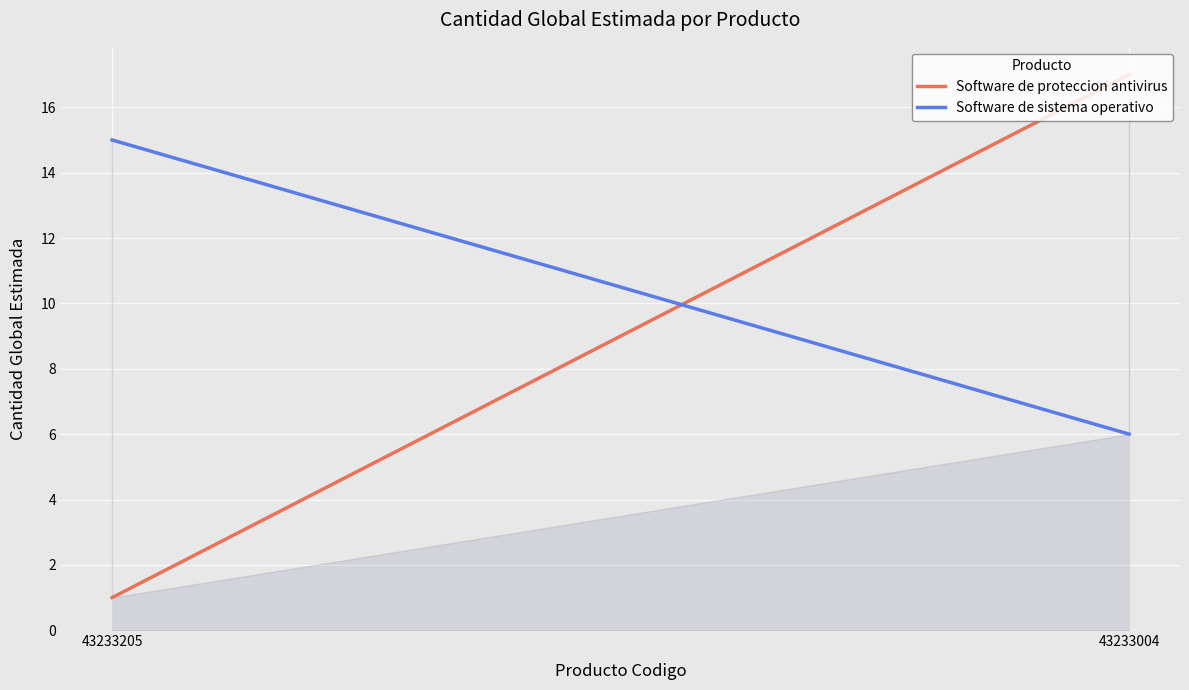

Which series has the largest total across all categories?

Software de sistema operativo